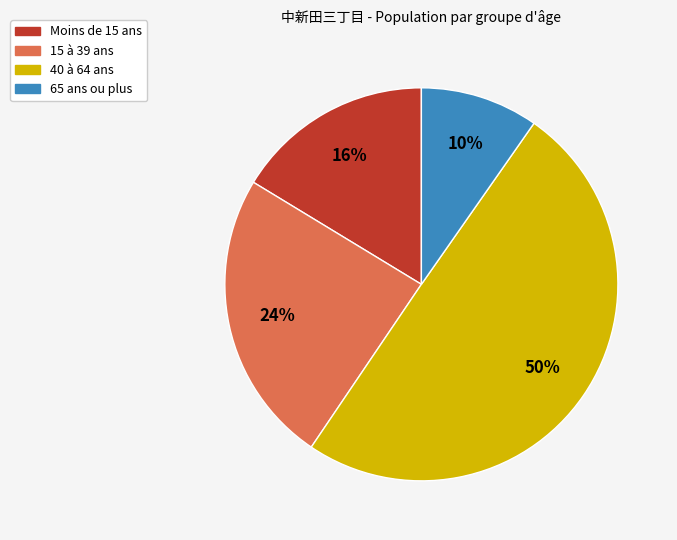

To the nearest percent, what is the average slice percentage?

25%